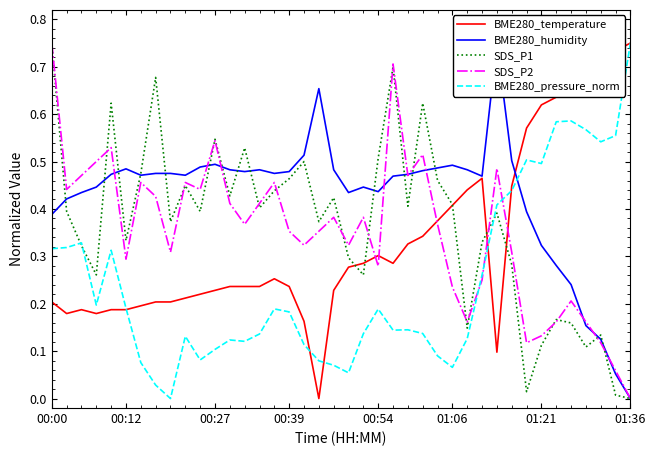

Which series has the largest total across all categories?

BME280_humidity